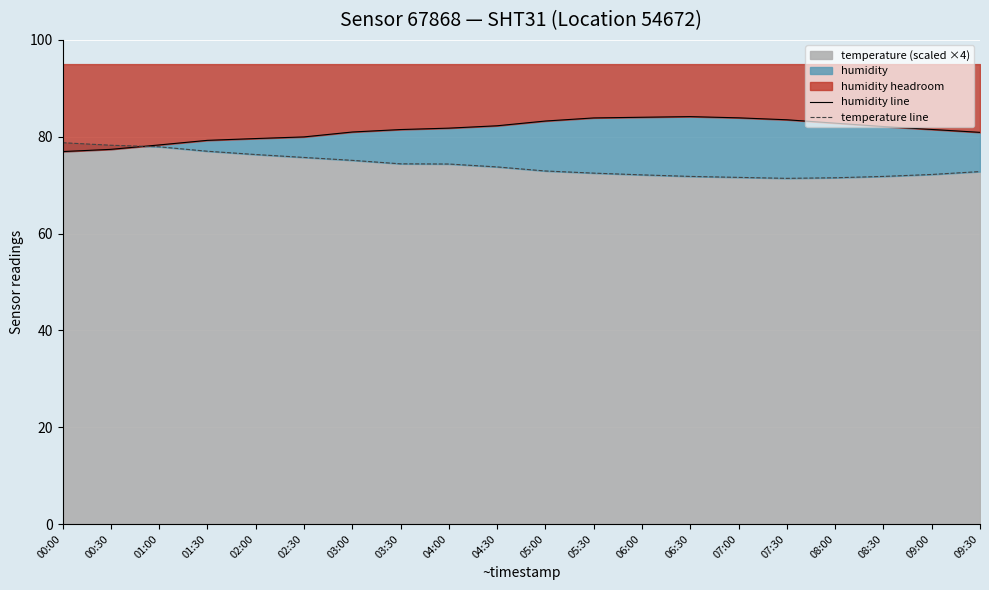

Reading left to right, list all the values displayed in this chart.

humidity line: 00:00=76.9	00:30=77.4	01:00=78.3	01:30=79.2	02:00=79.6	02:30=80.0	03:00=81.0	03:30=81.5	04:00=81.8	04:30=82.3	05:00=83.2	05:30=83.9	06:00=84.0	06:30=84.2	07:00=83.9	07:30=83.5	08:00=82.8	08:30=82.1	09:00=81.5	09:30=80.9
temperature line: 00:00=78.8	00:30=78.2	01:00=77.9	01:30=77.0	02:00=76.3	02:30=75.7	03:00=75.1	03:30=74.4	04:00=74.4	04:30=73.8	05:00=72.9	05:30=72.5	06:00=72.1	06:30=71.8	07:00=71.6	07:30=71.4	08:00=71.5	08:30=71.8	09:00=72.2	09:30=72.8